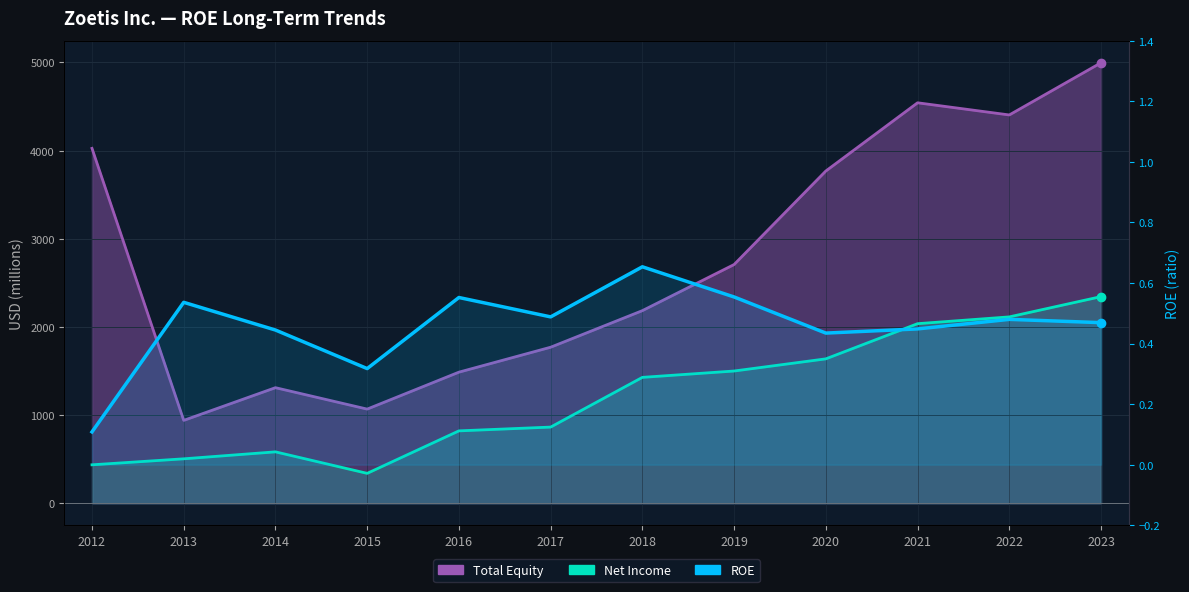

The value of ROE at 2023 is 0.3. True or false?

False